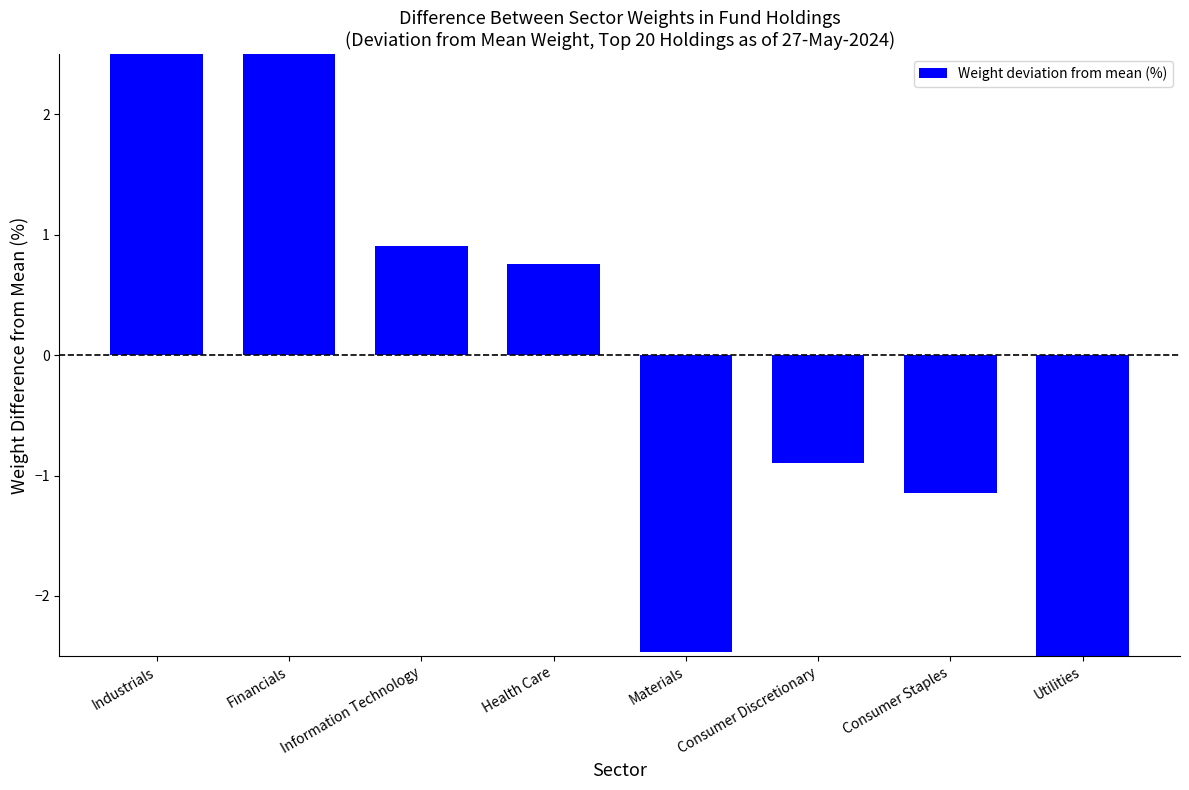

The value at Utilities is -0.9. True or false?

False